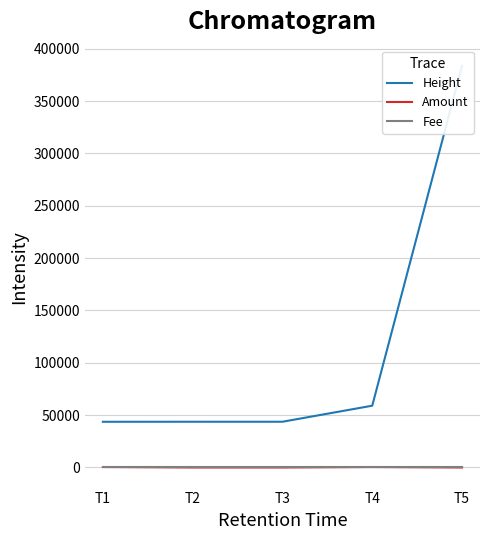

Which series changed the most between T1 and T4?

Height